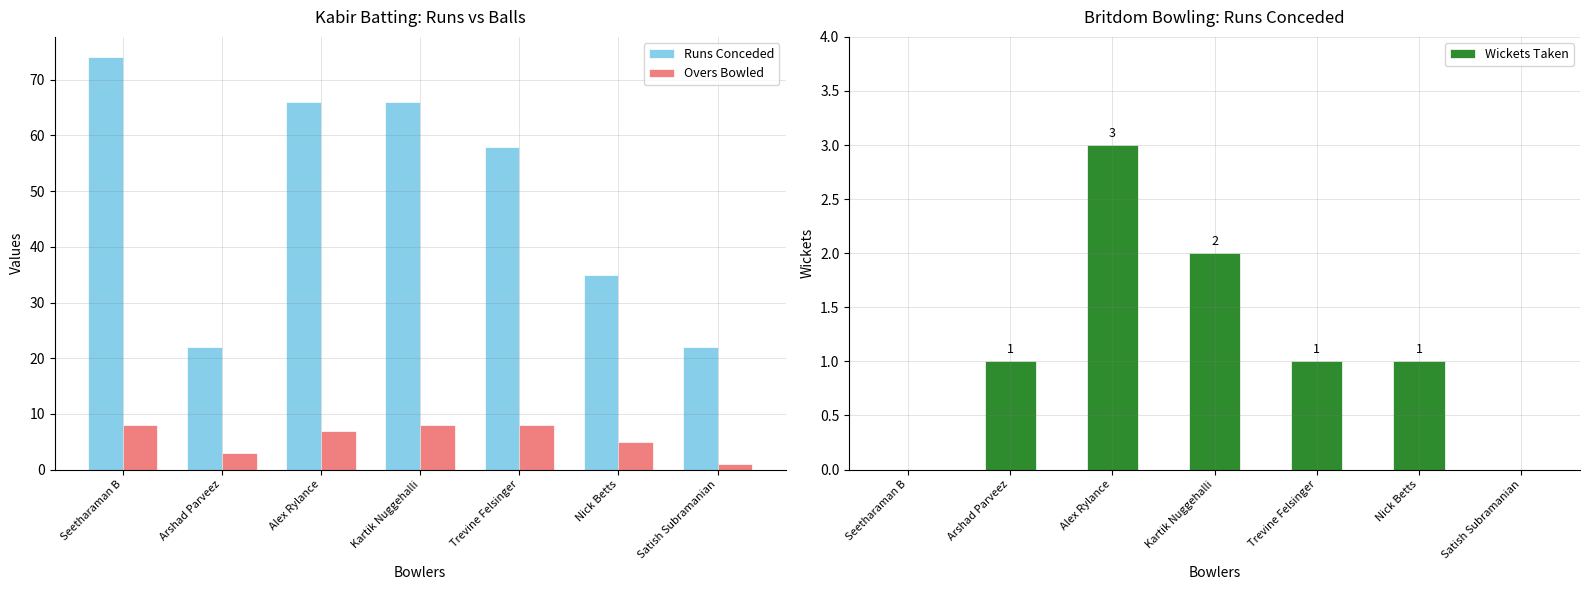

Between Seetharaman B and Alex Rylance, which series saw the biggest shift?

Runs Conceded